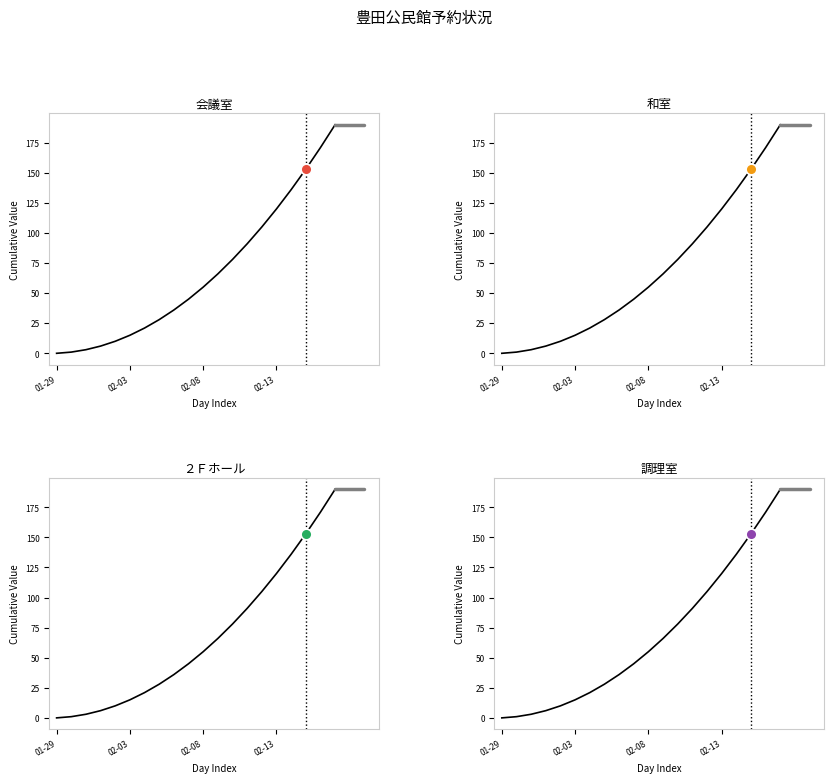

Which series has the largest Y range (max minus min)?

会議室